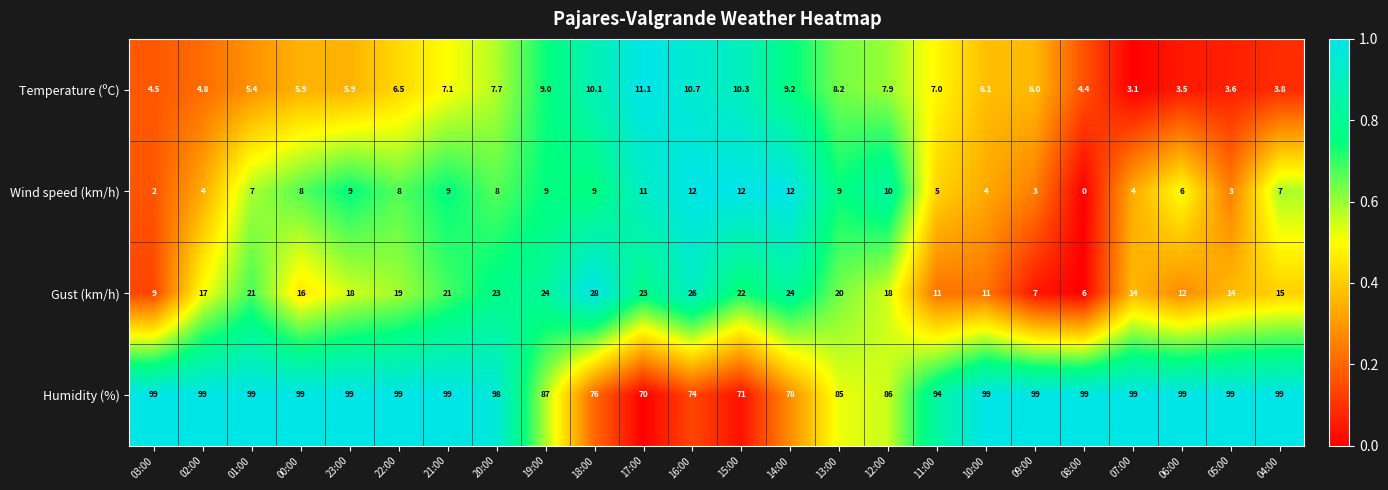

At how many categories does at least one series exceed 0?

24